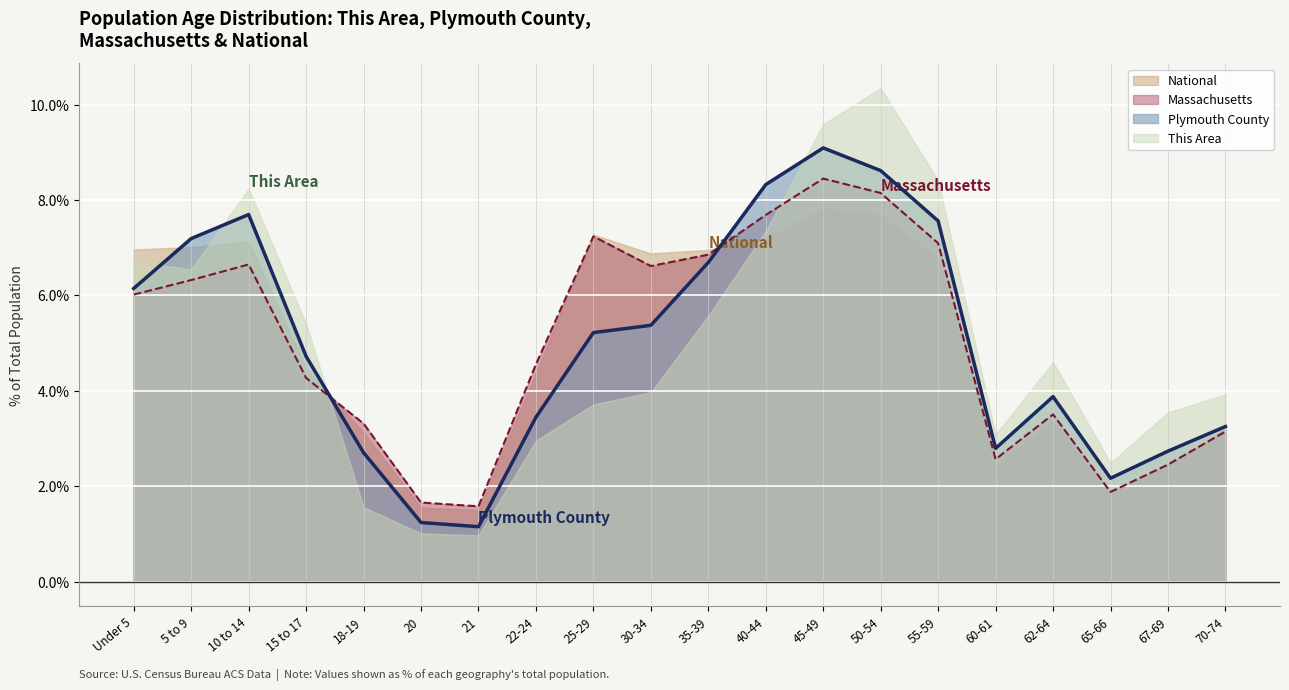

Between which two adjacent categories do Massachusetts and Plymouth County first intersect?

15 to 17 and 18-19